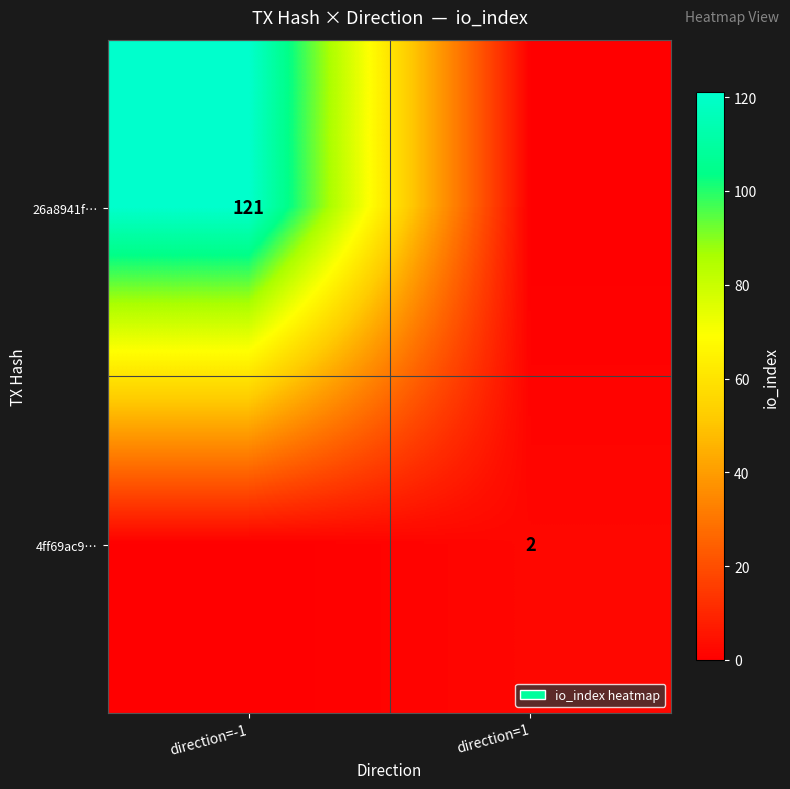

The value of 26a8941f… at direction=-1 is 121. True or false?

True